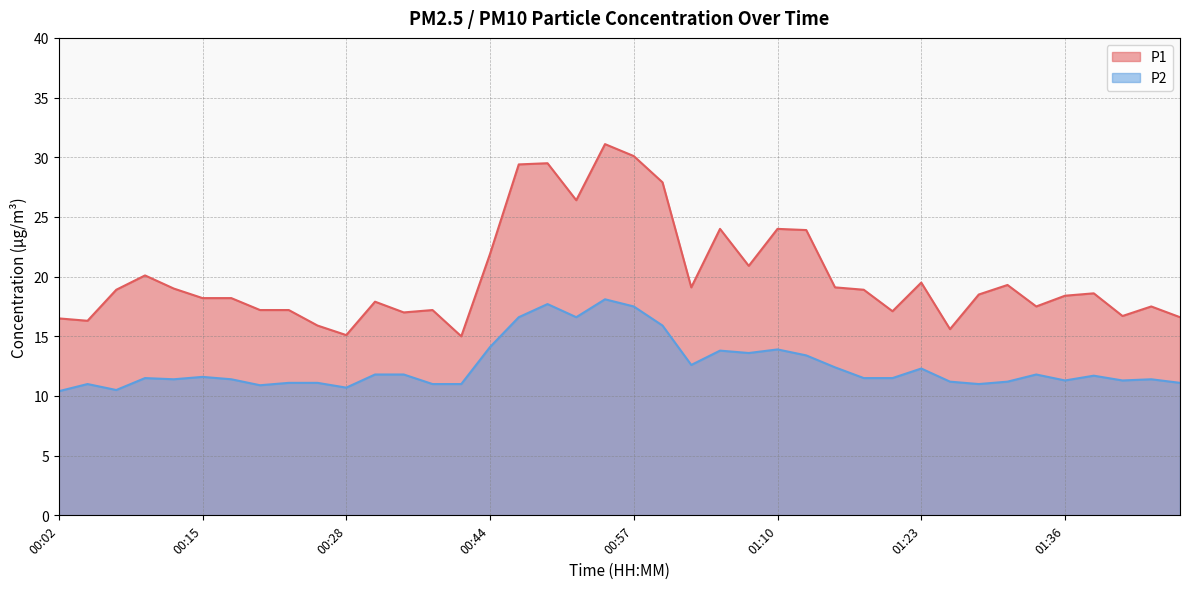

List the series in order of their peak value, lowest first.

P2, P1